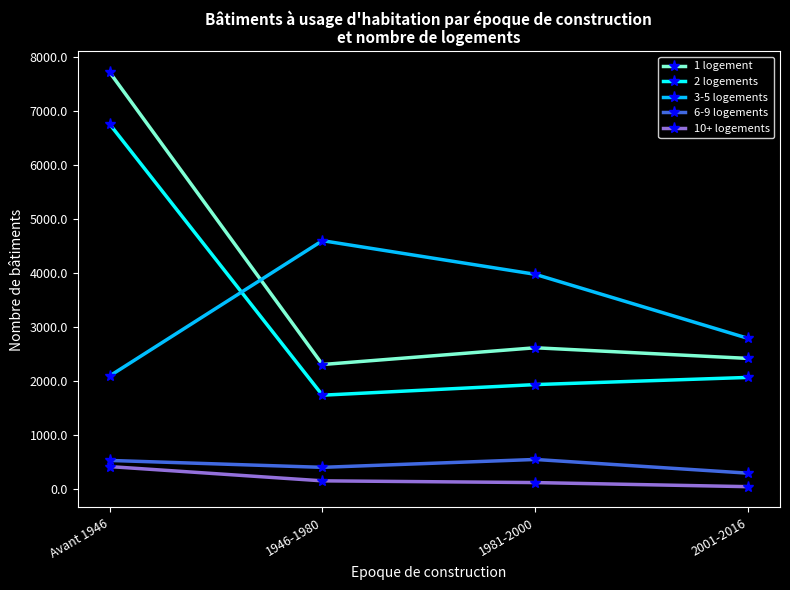

At which label does 2 logements reach its minimum?

1946-1980